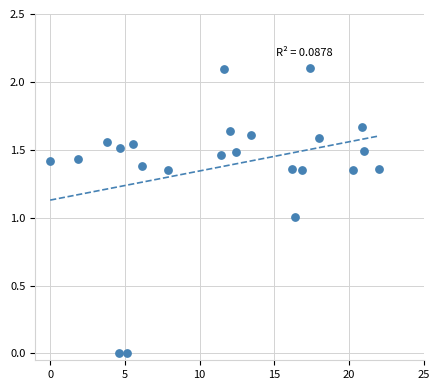

What is the range of X values (max minus min)?

22.0